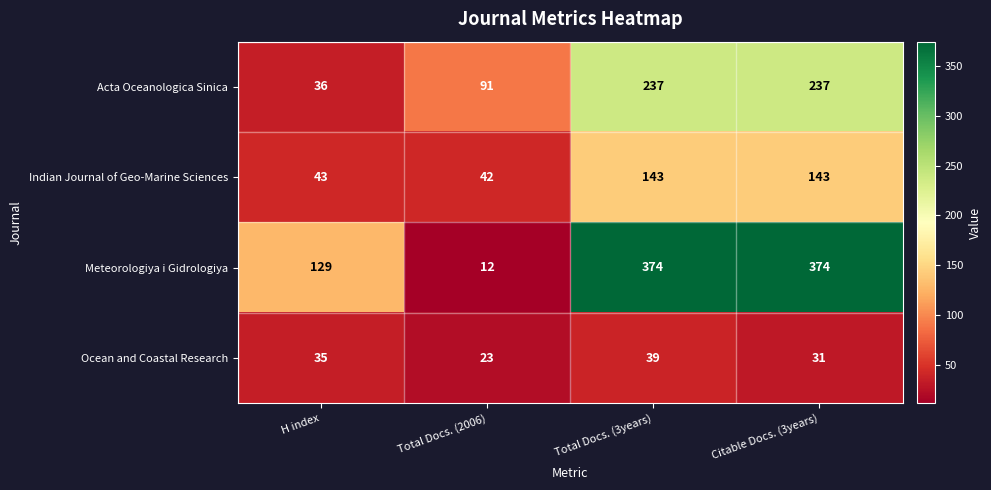

At Citable Docs. (3years), list the series in order from largest to smallest.

Meteorologiya i Gidrologiya, Acta Oceanologica Sinica, Indian Journal of Geo-Marine Sciences, Ocean and Coastal Research